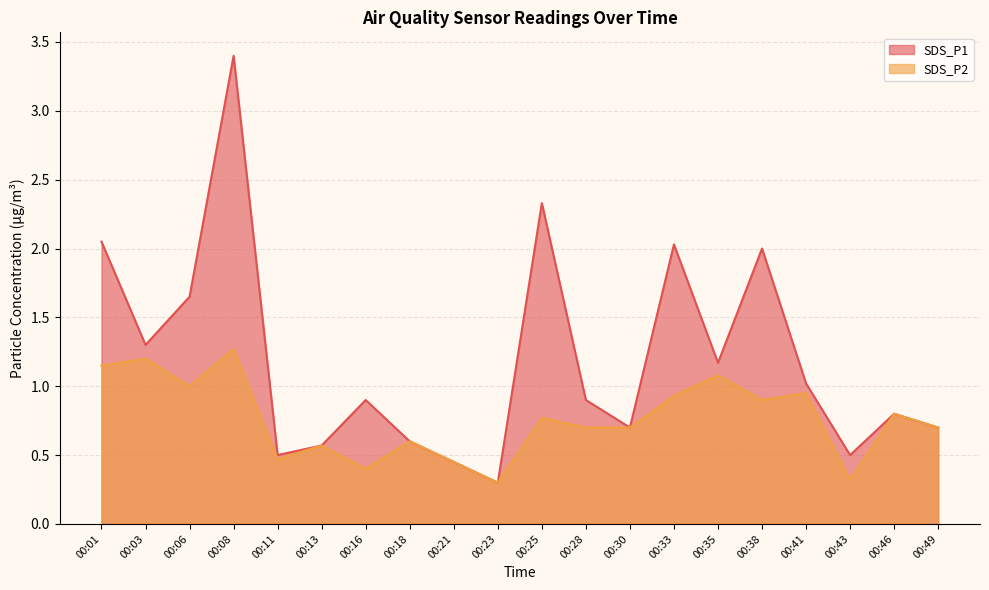

At how many categories does at least one series exceed 0?

20